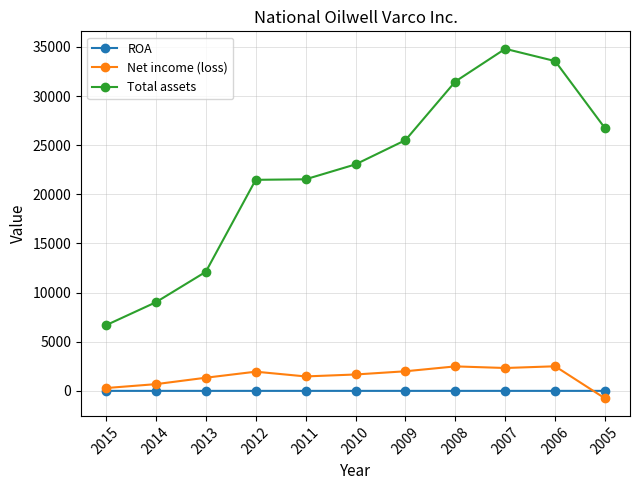

What is the value of the Total assets point at the 2nd from the left?

9019.0